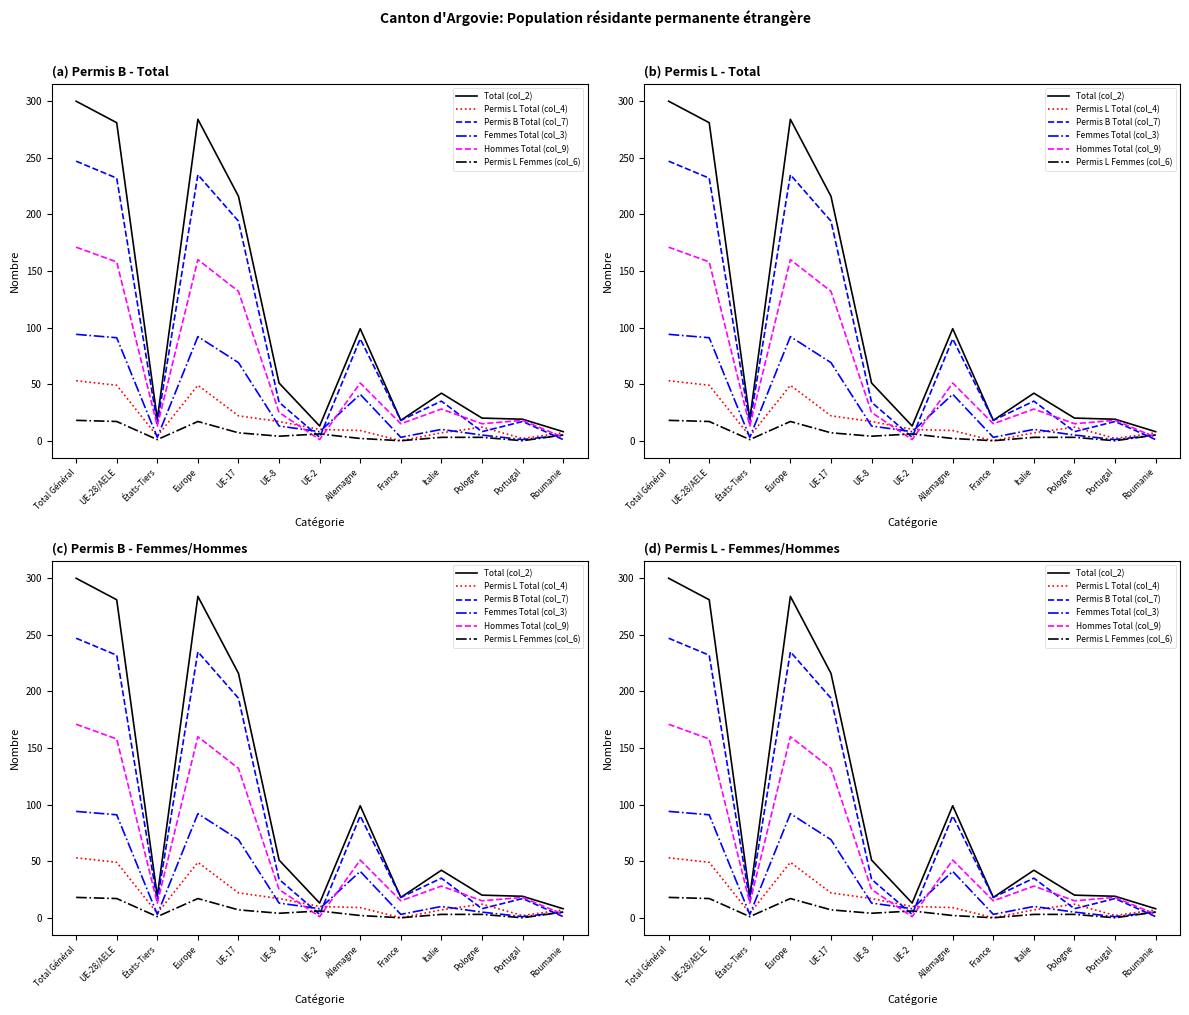

Where do Hommes Total (col_9) and Permis B Total (col_7) first cross each other?

Italie and Pologne